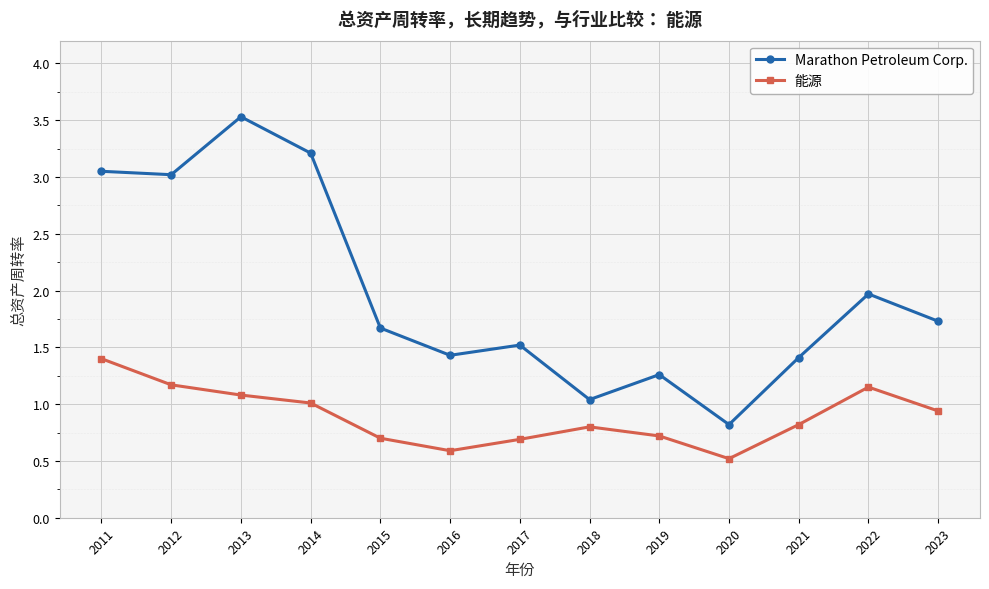

Which series has the largest range (max minus min)?

Marathon Petroleum Corp.